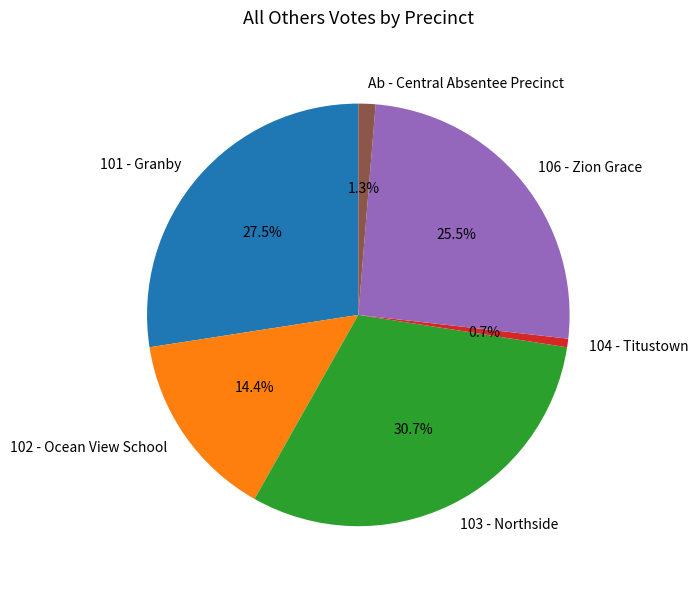

What is the ratio of the value at 102 - Ocean View School to the value at 101 - Granby?

0.5